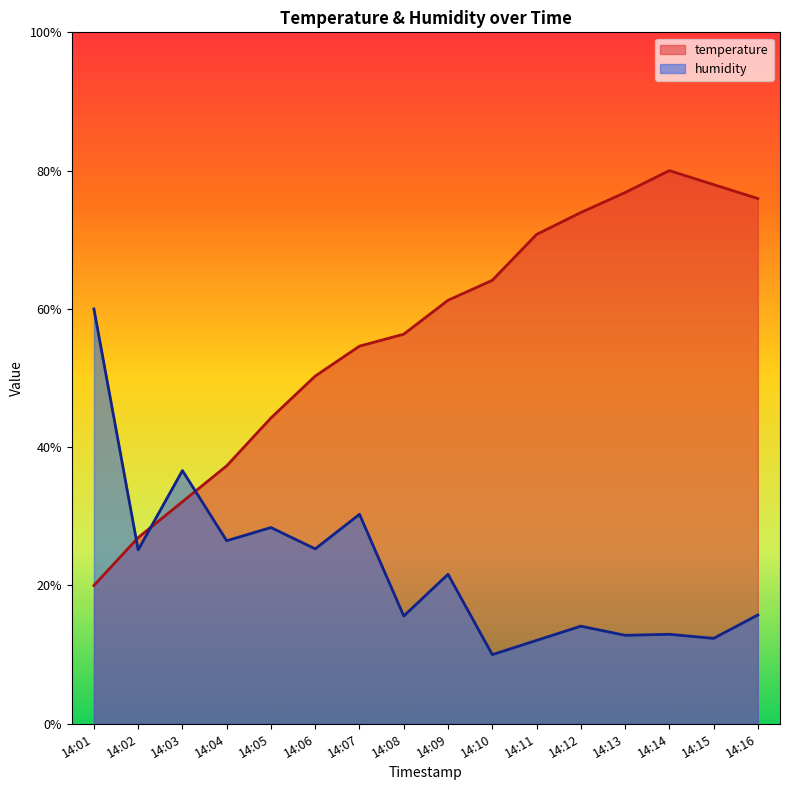

What is the difference between the maximum and minimum values in the temperature series?

60.0